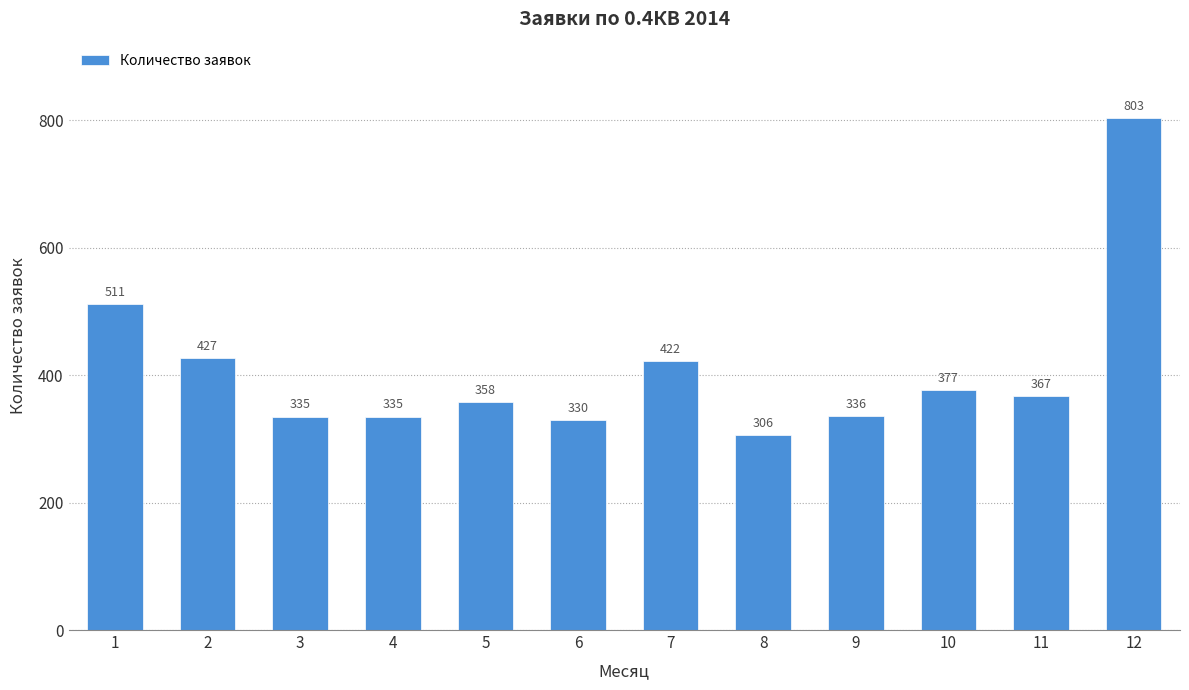

What is the maximum value shown in the chart?

803